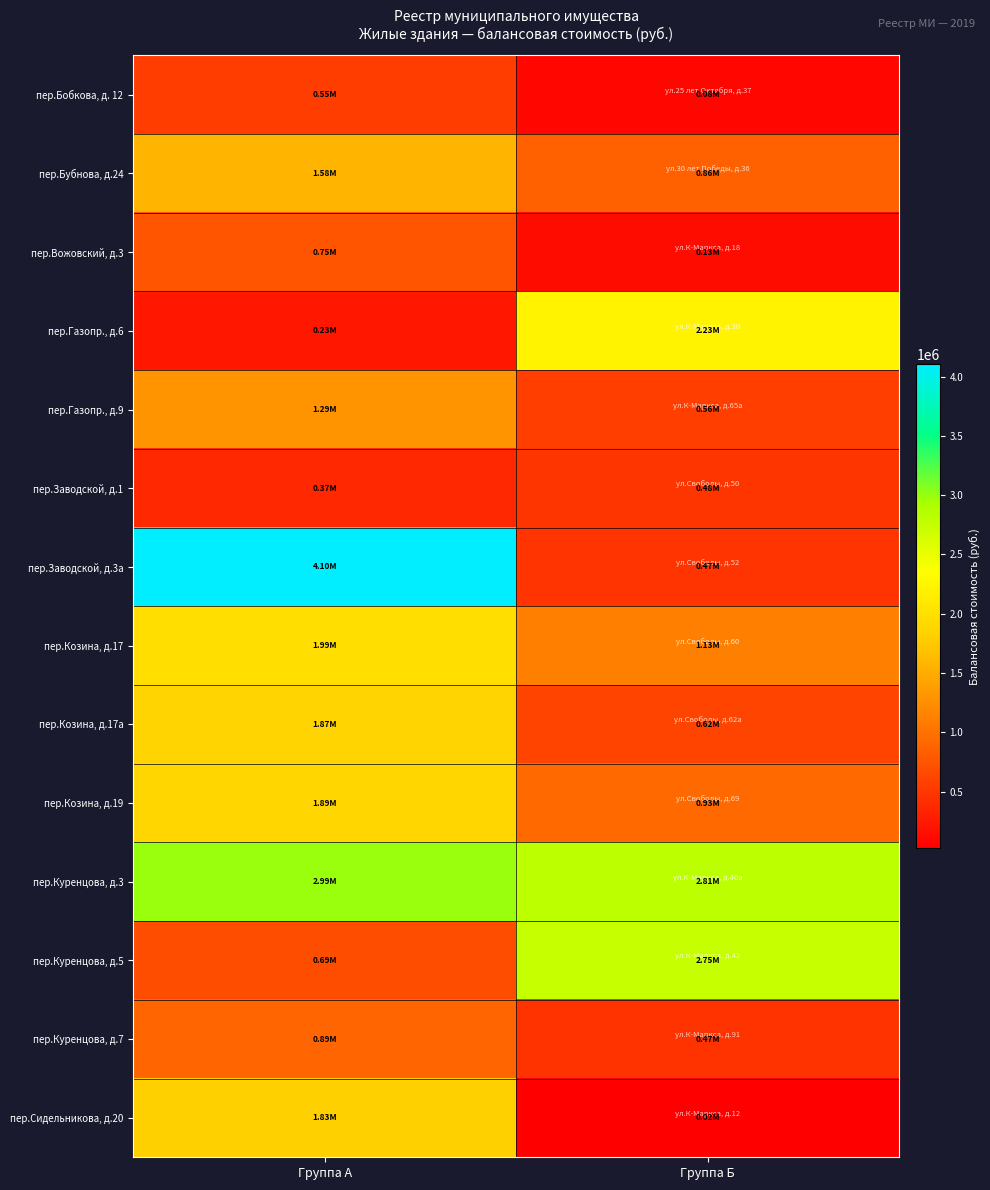

How many data points does each series have?

2